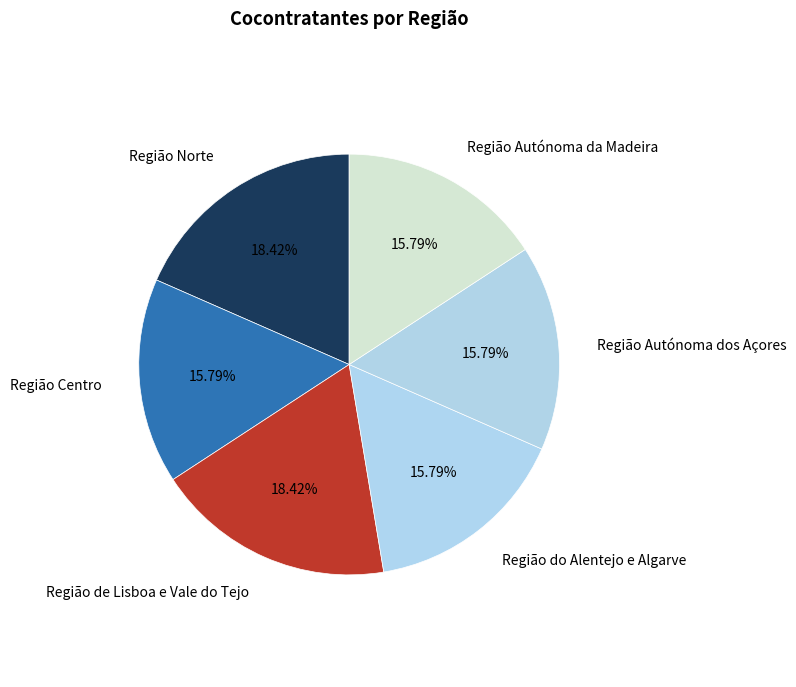

To the nearest percent, what is the combined percentage of Região Autónoma dos Açores and Região Centro?

32%